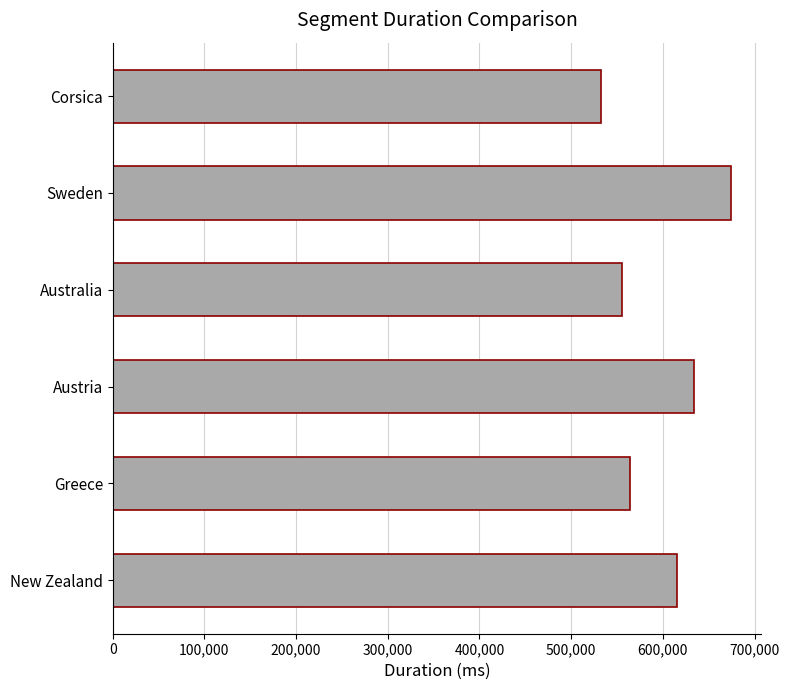

Rank the categories by value from lowest to highest.

Corsica, Australia, Greece, New Zealand, Austria, Sweden